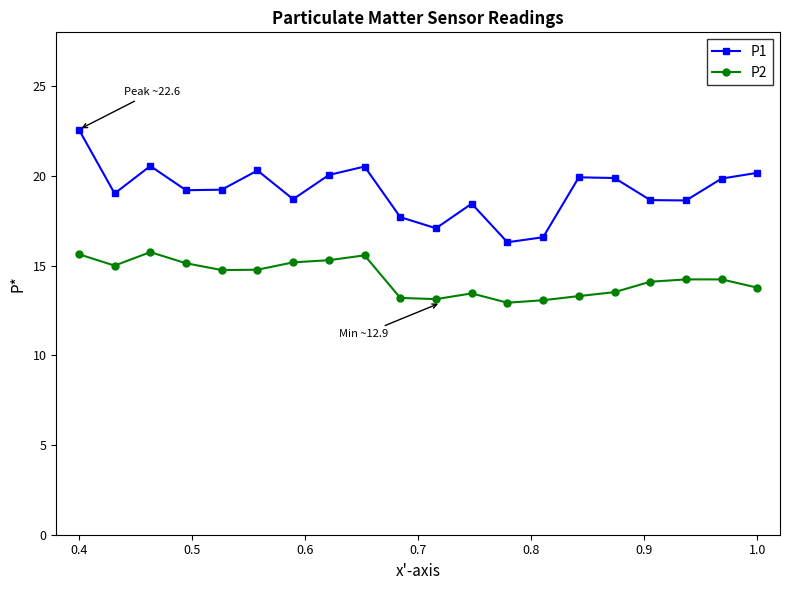

What is the value of the P2 point at the 11th from the left?

13.1